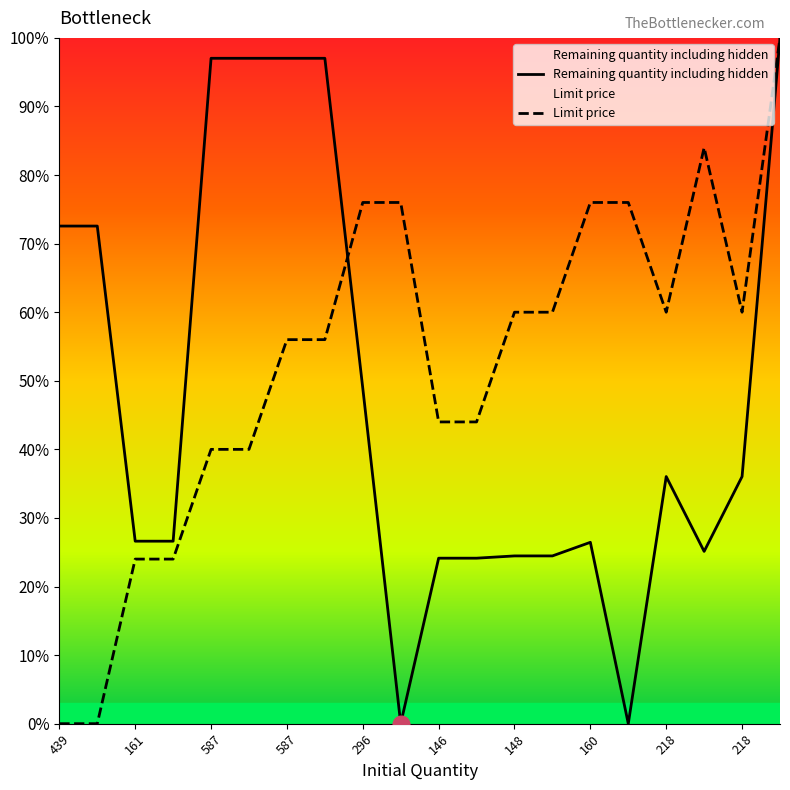

Which series has the largest range (max minus min)?

Remaining quantity including hidden